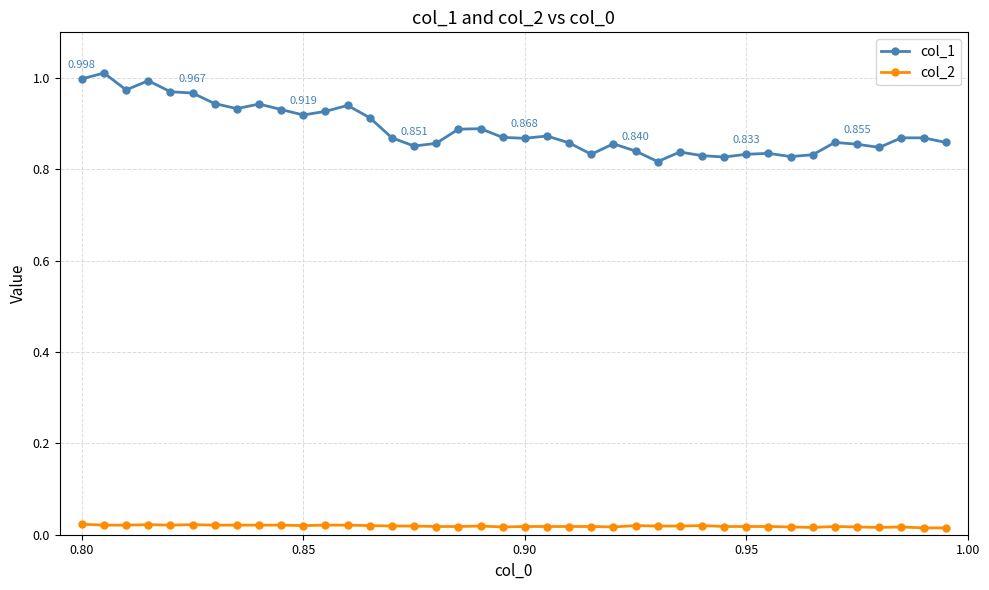

True or false: col_2 and col_1 intersect in this chart.

False